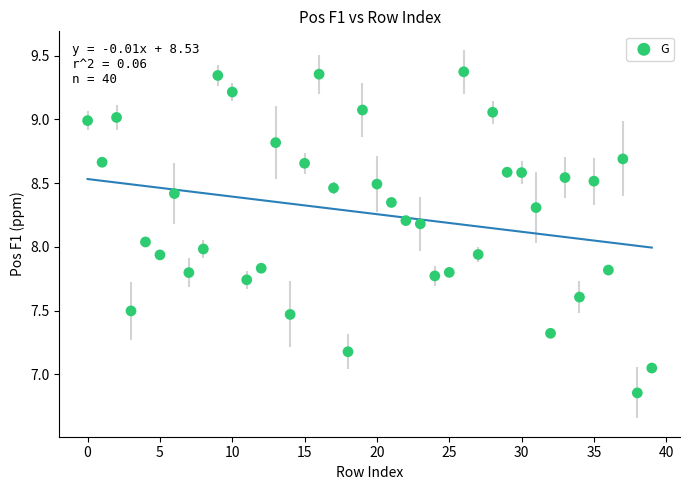

What is the range of Y values (max minus min)?

2.5